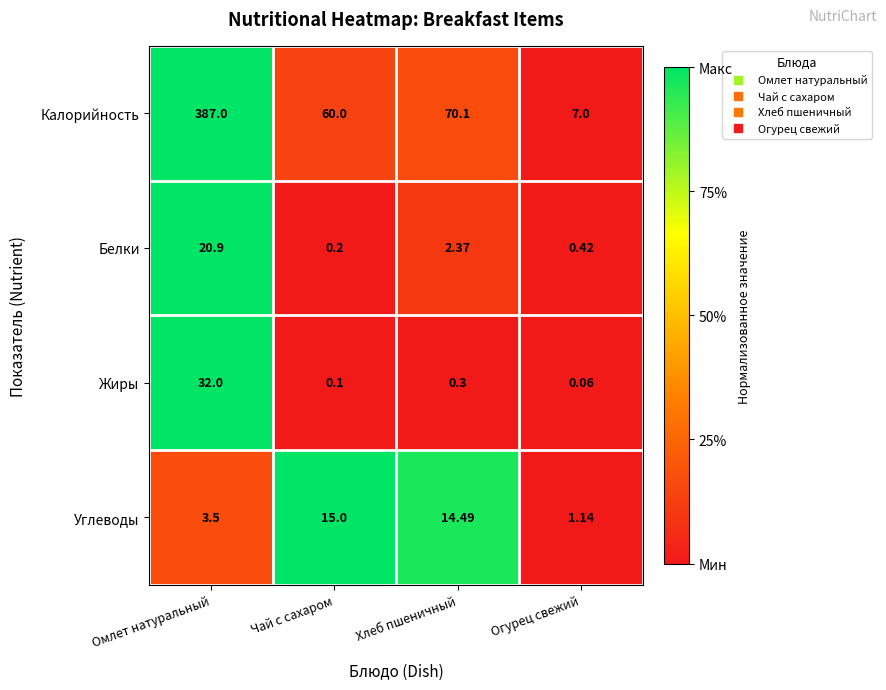

List the series in order of their peak value, lowest first.

Углеводы, Белки, Жиры, Калорийность